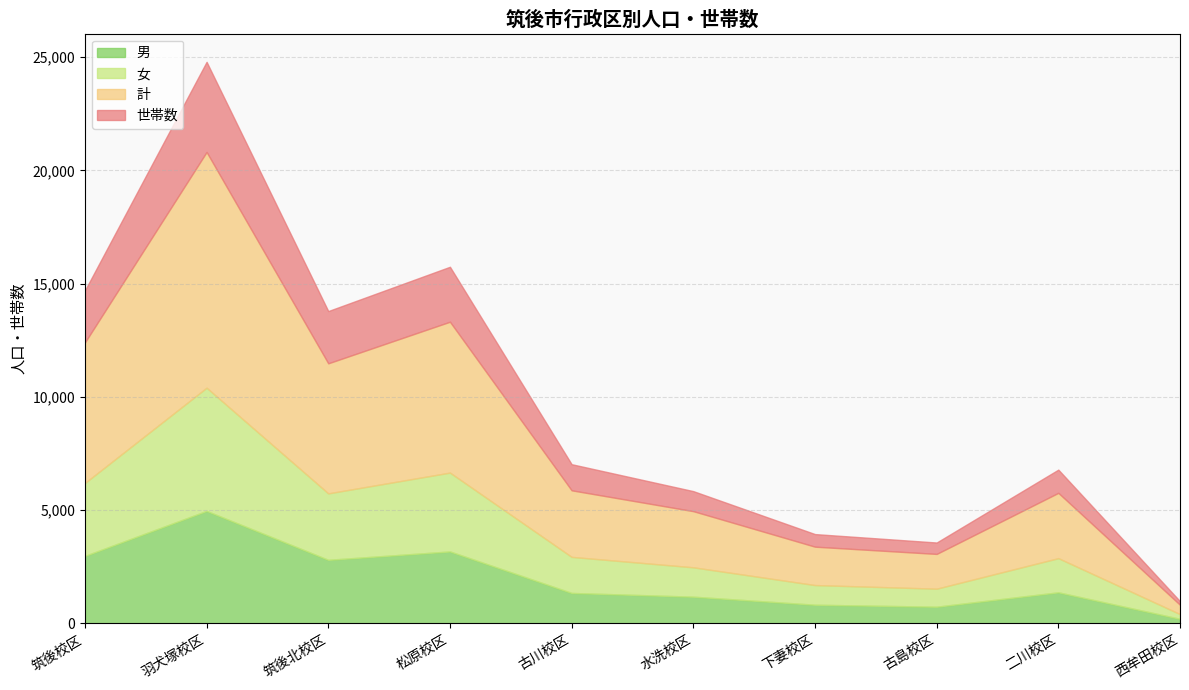

What is the average value of the 女 series?

2134